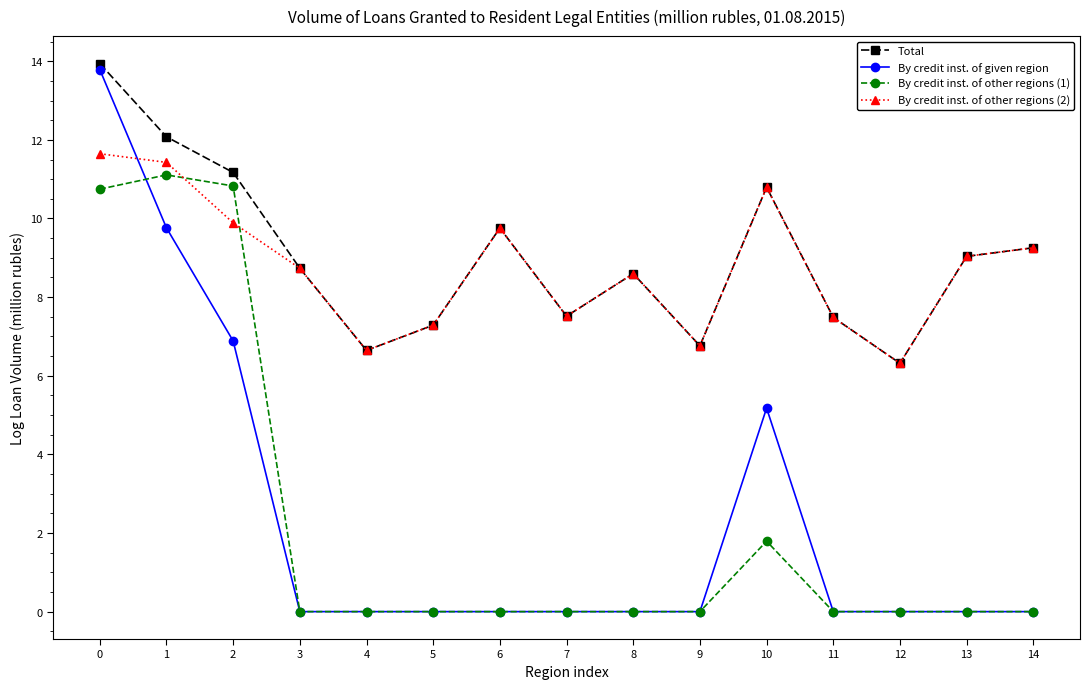

How many times do By credit inst. of other regions (1) and By credit inst. of other regions (2) cross each other?

2